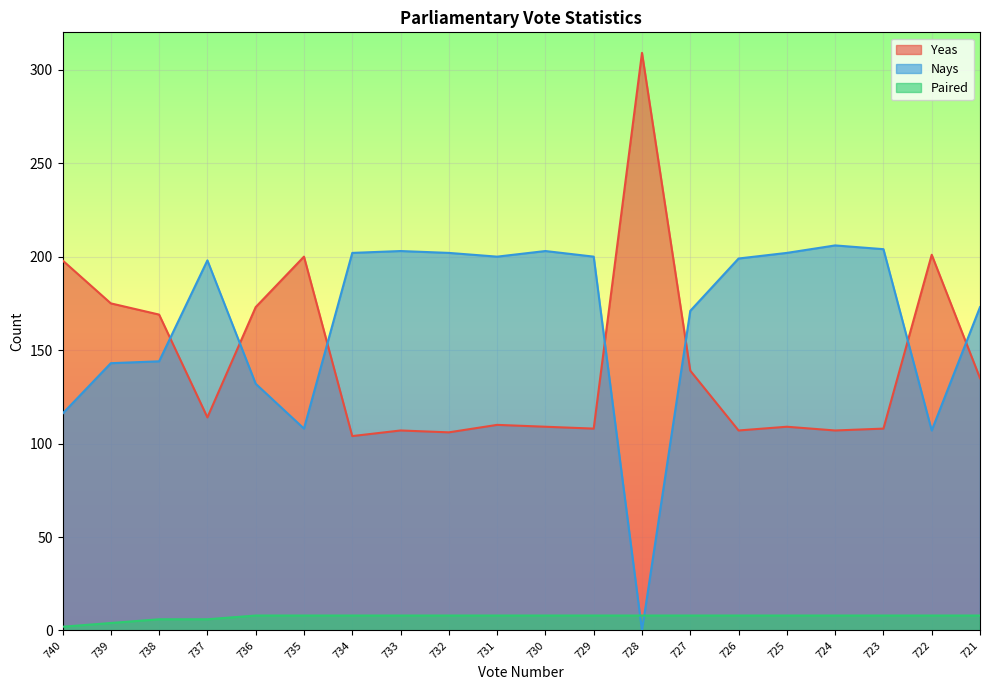

At which label does Nays reach its peak?

724